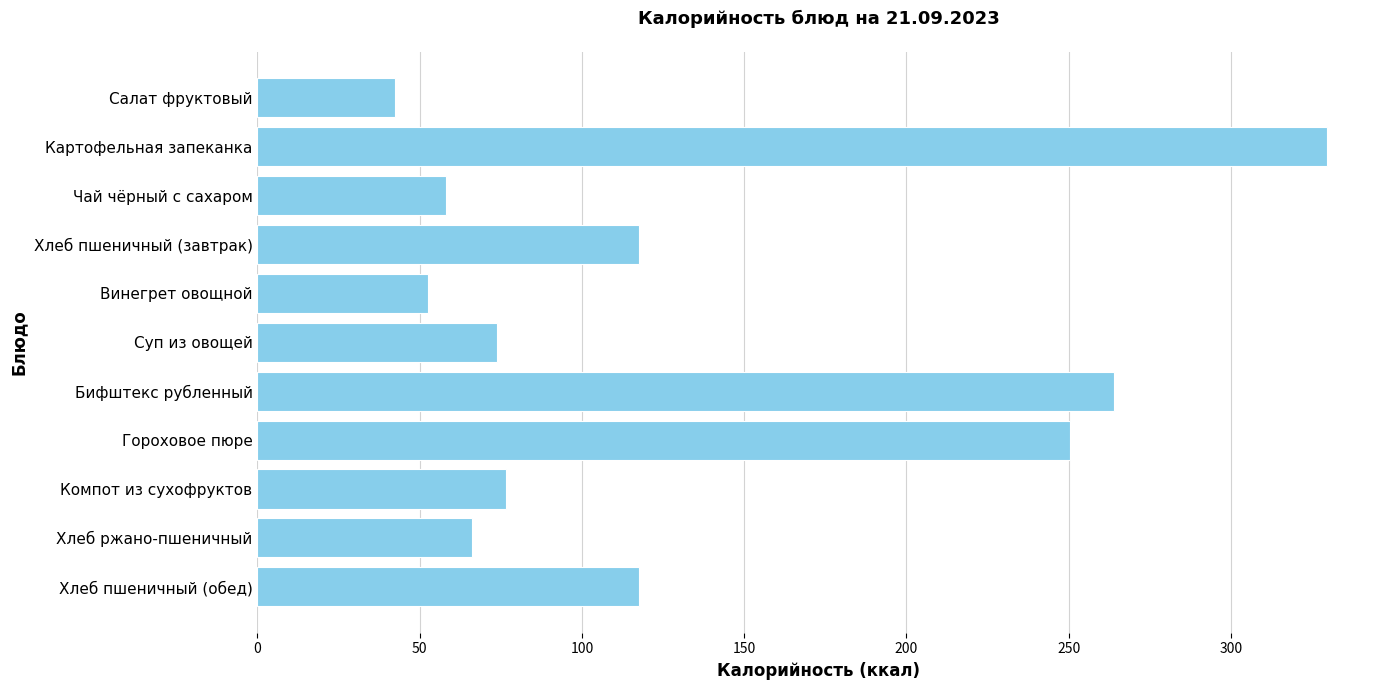

What is the value of the 11th bar from the top?

117.5